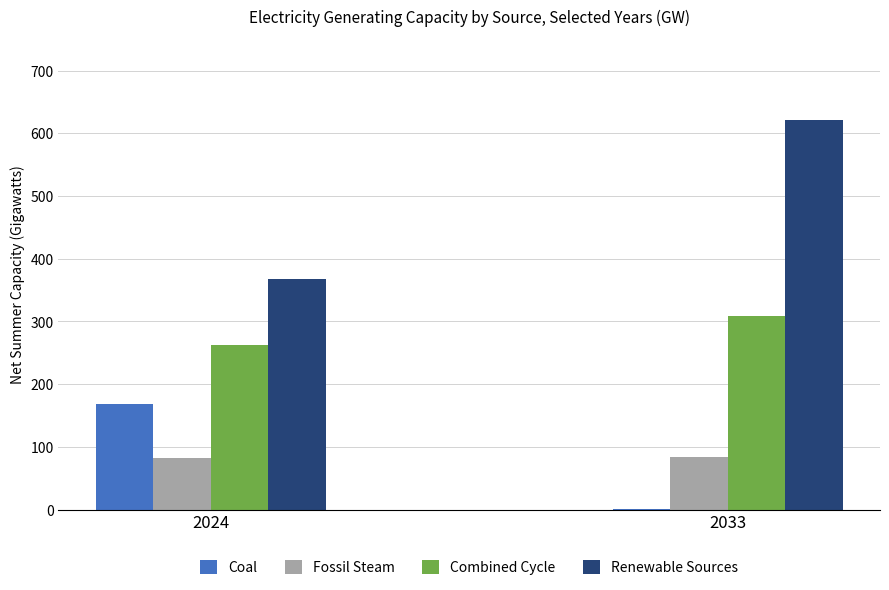

What is the highest value of the Fossil Steam series?

84.5